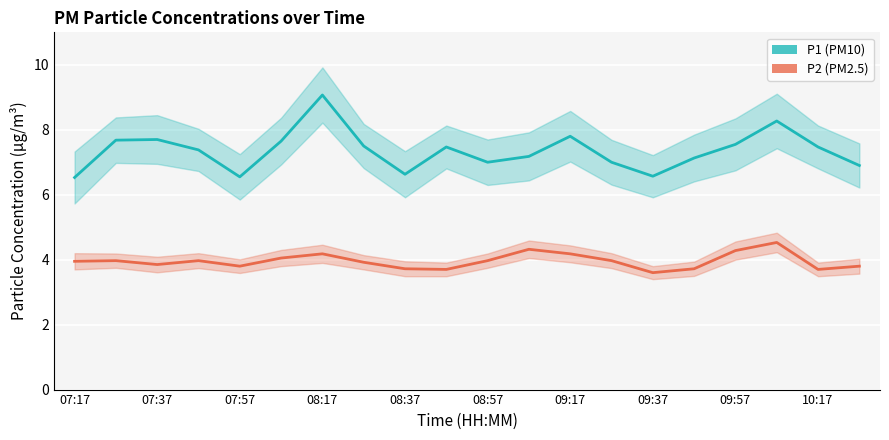

True or false: P2 and P1 cross at least once.

False